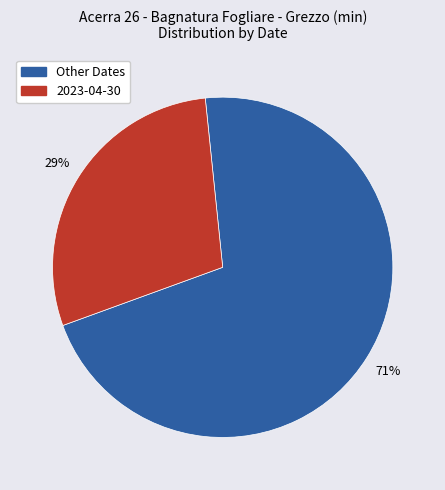

Count the number of slices in the pie.

2